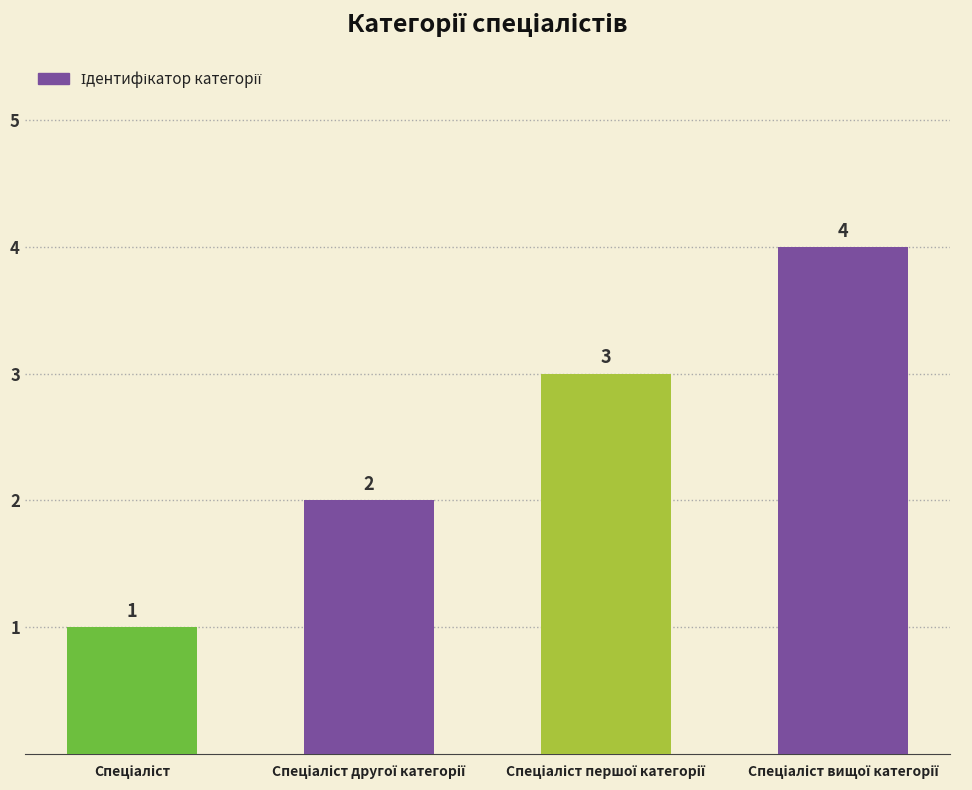

What is the value of the 1st bar from the left?

1